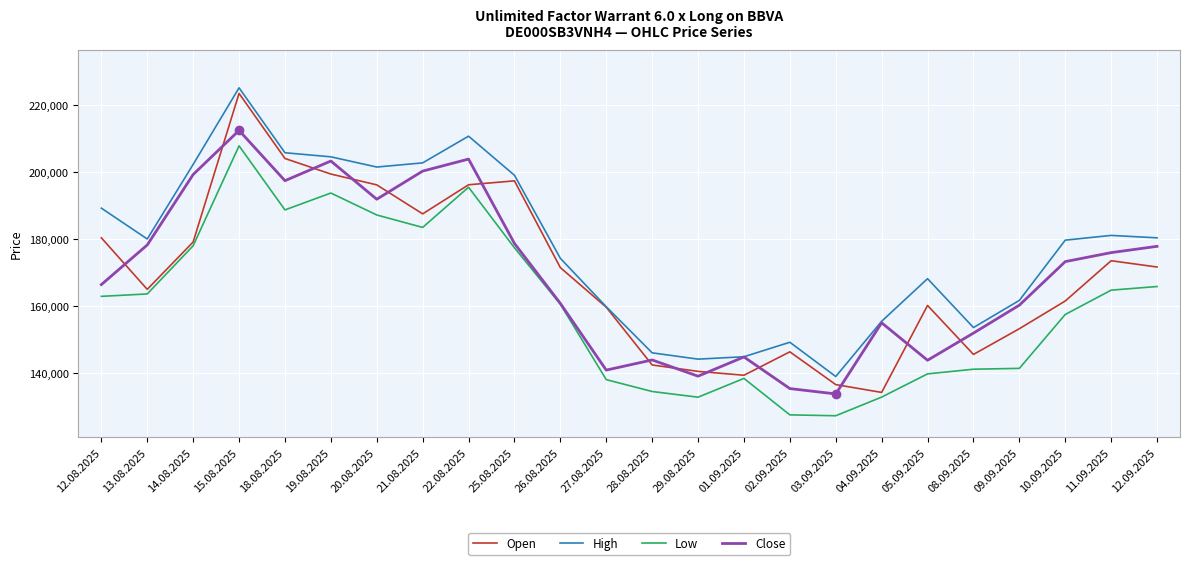

At how many categories does at least one series exceed 183755?

9